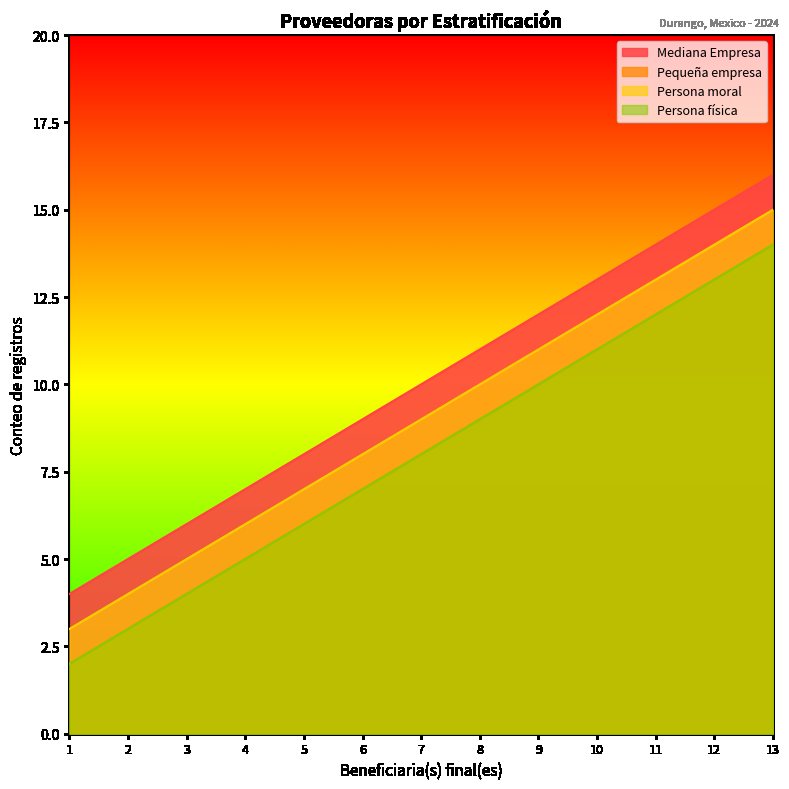

Rank the series at 11 from lowest to highest value.

Pequeña empresa, Persona física, Persona moral, Mediana Empresa